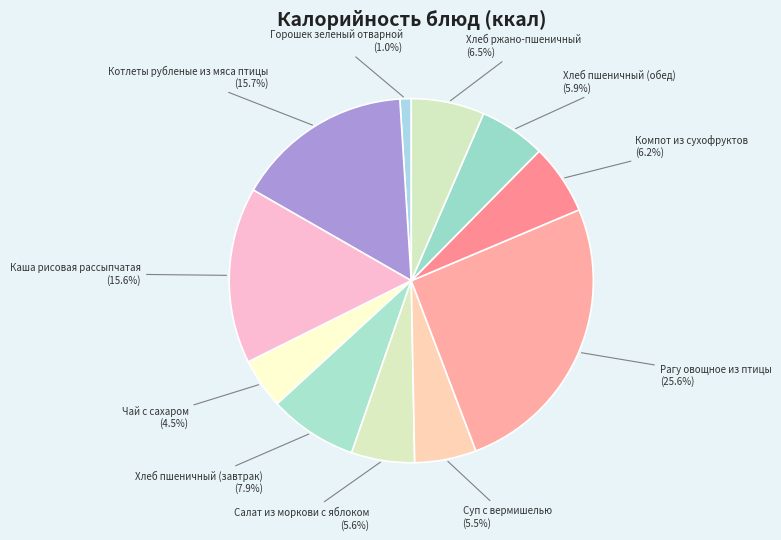

To the nearest percent, what is the difference between the largest and smallest slice percentages?

25%